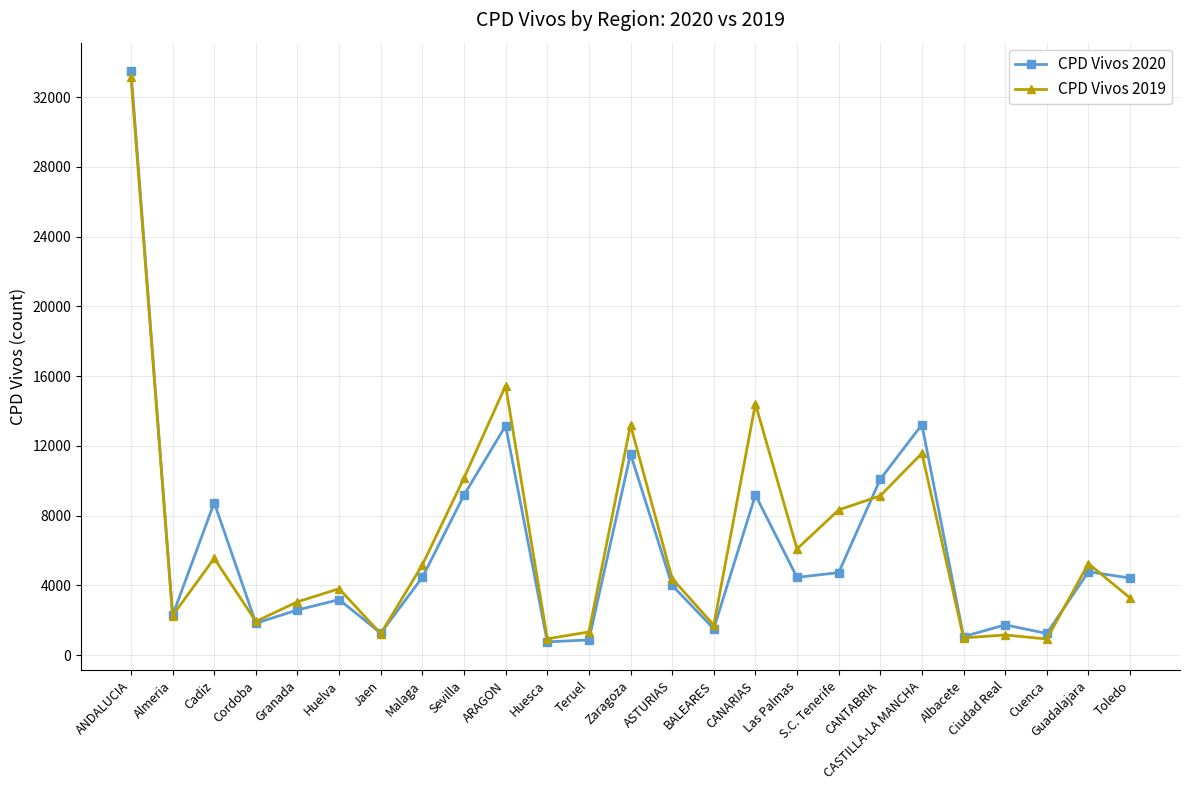

Rank the series at CANARIAS from lowest to highest value.

CPD Vivos 2020, CPD Vivos 2019